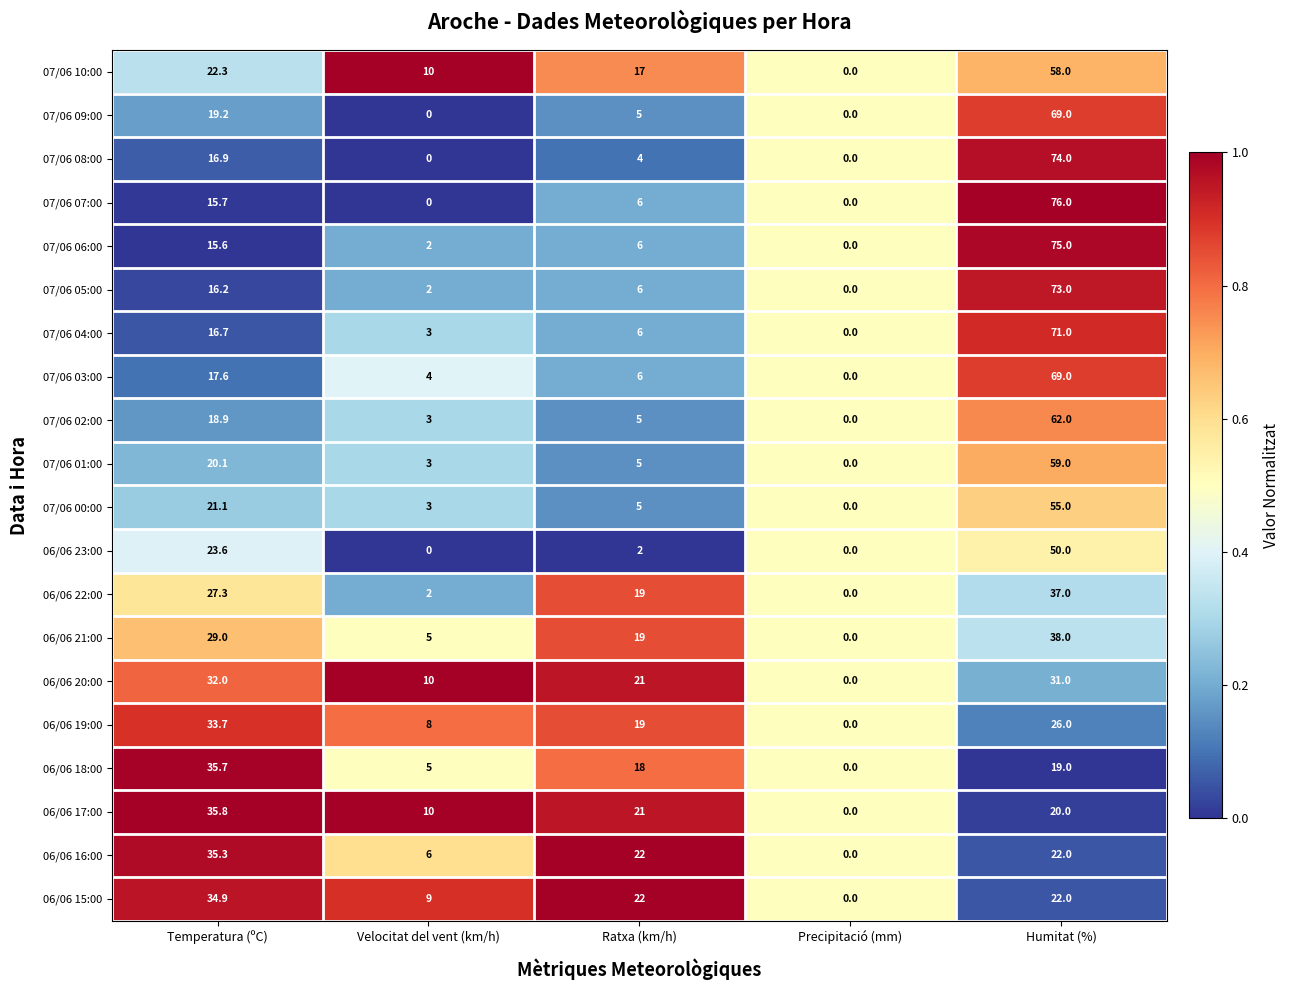

What is the sum of the 06/06 20:00 values at Humitat (%) and Temperatura (ºC)?

63.0